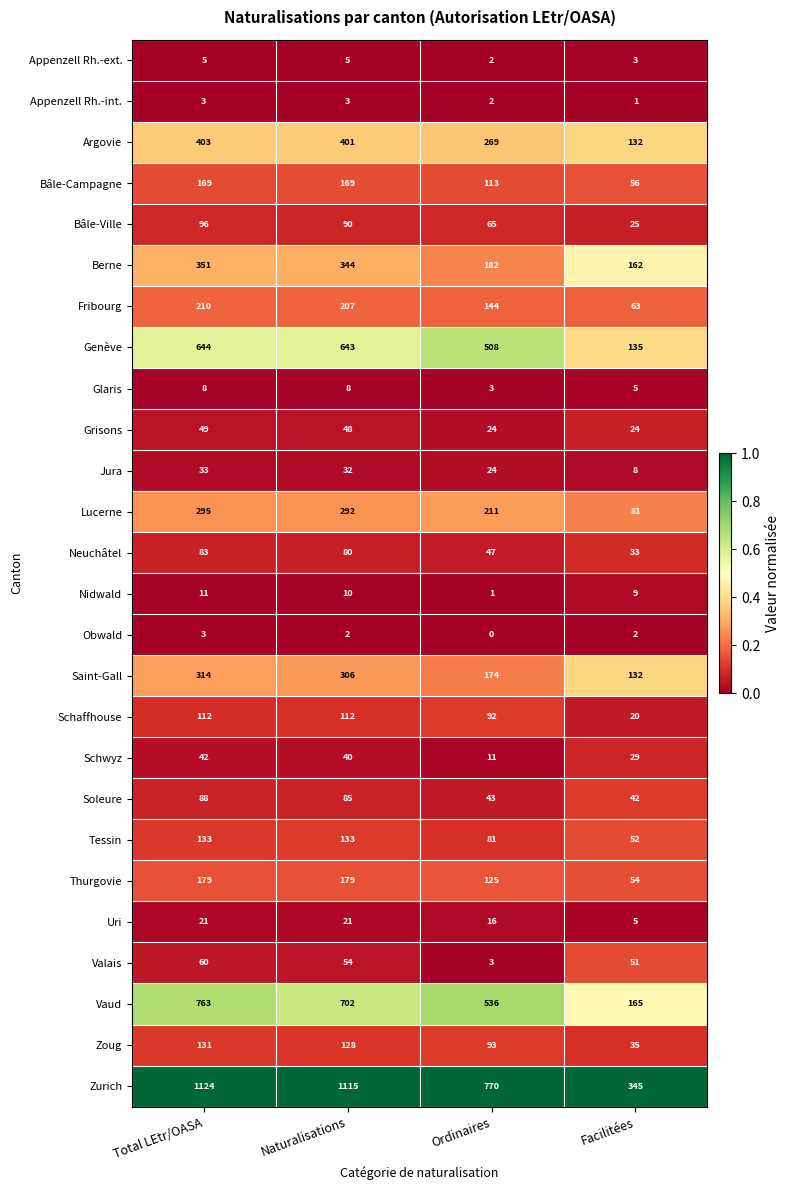

What is the difference between the Fribourg values at Naturalisations and Ordinaires?

63